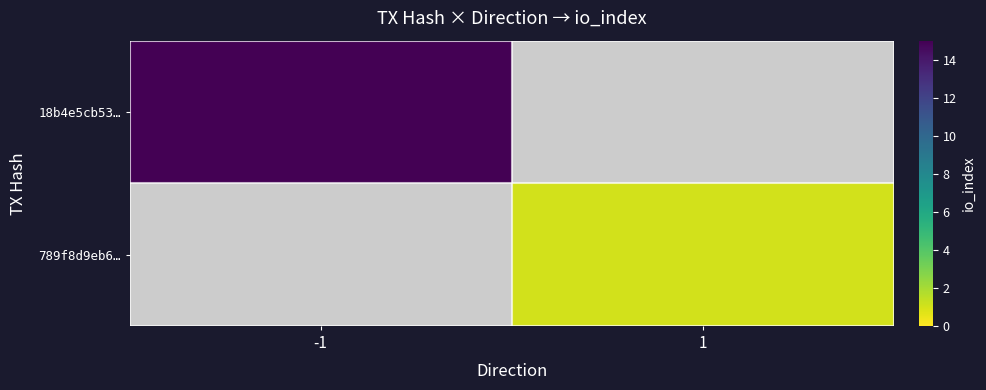

At -1, list the series in order from smallest to largest.

18b4e5cb53…, 789f8d9eb6…